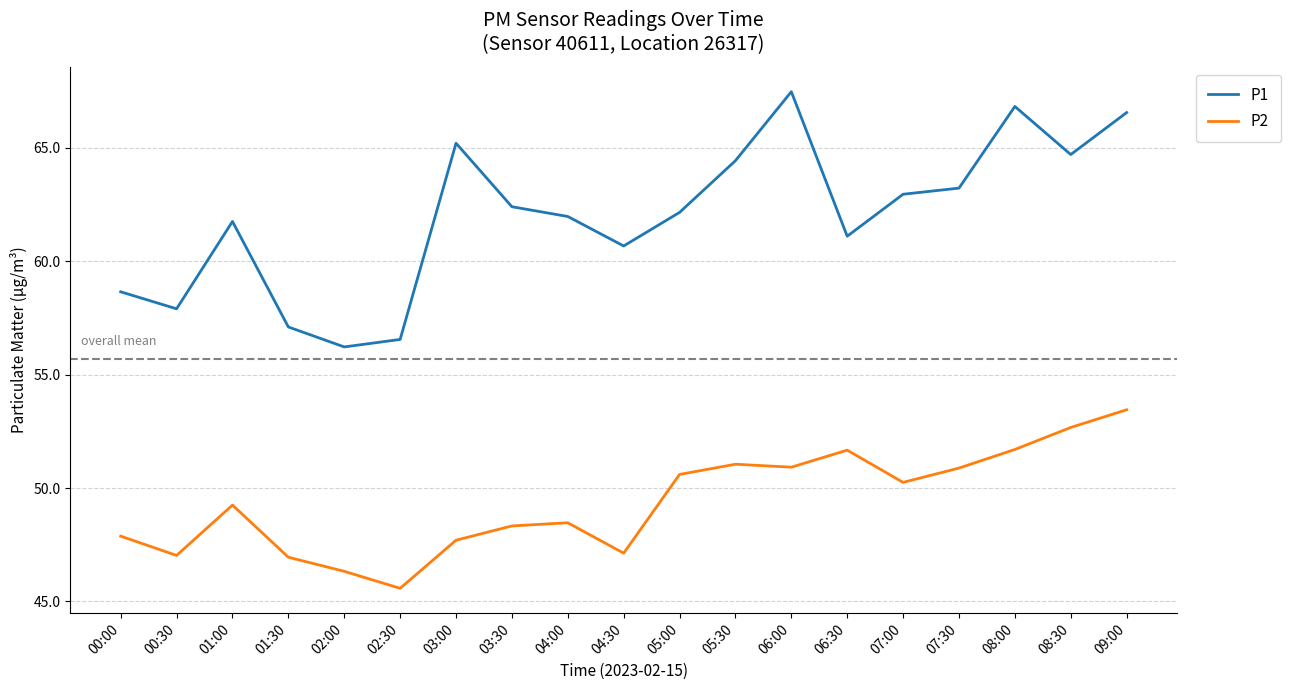

The value of P1 at 08:00 is 66.8. True or false?

True